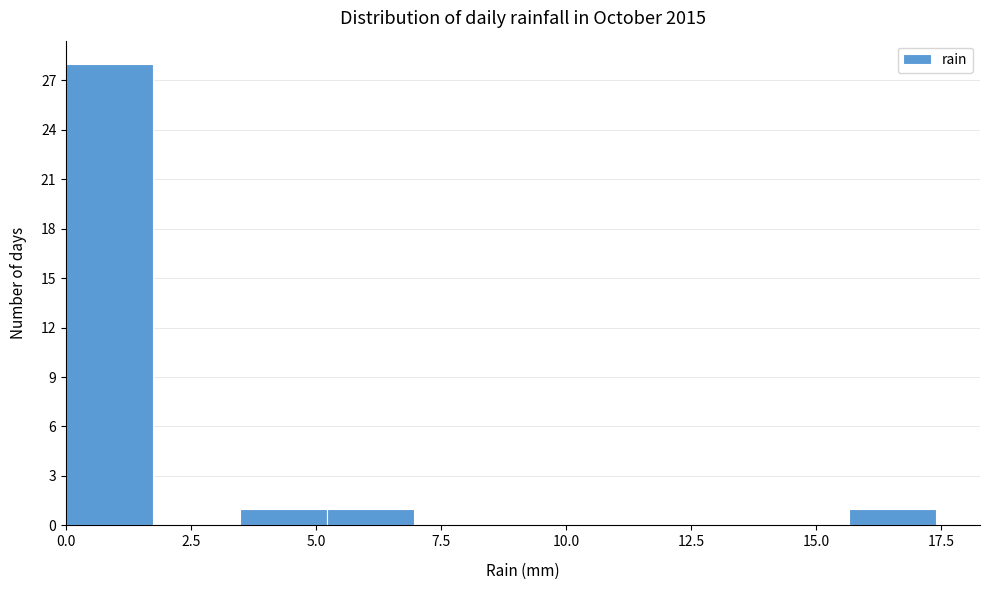

Read against the x-axis, roughly where is the centre of the tallest bar?

1.0